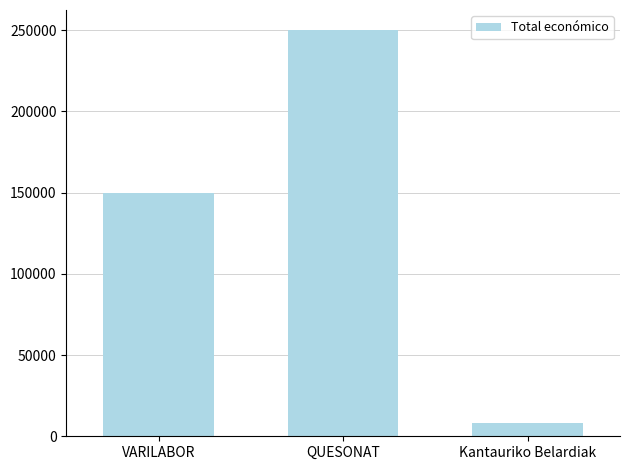

Which has a higher value, Kantauriko Belardiak or VARILABOR?

VARILABOR